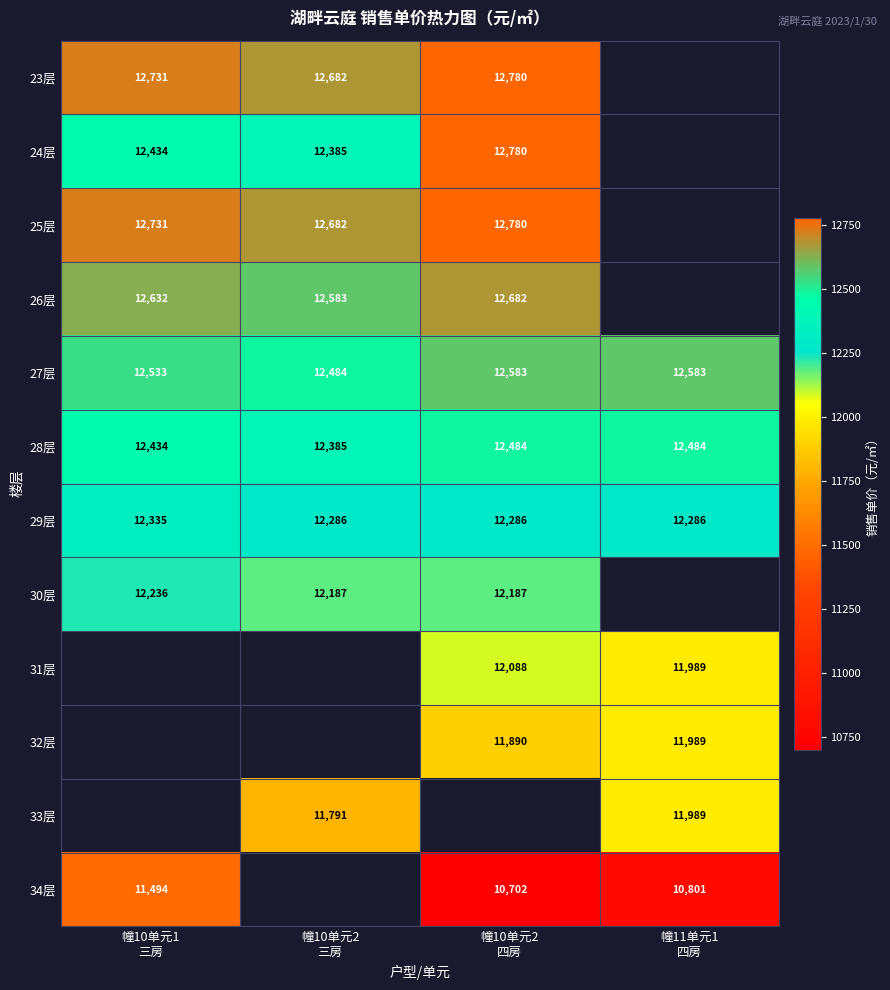

Is it true that 24层 equals 3122.0 at 幢10单元1 三房?

False